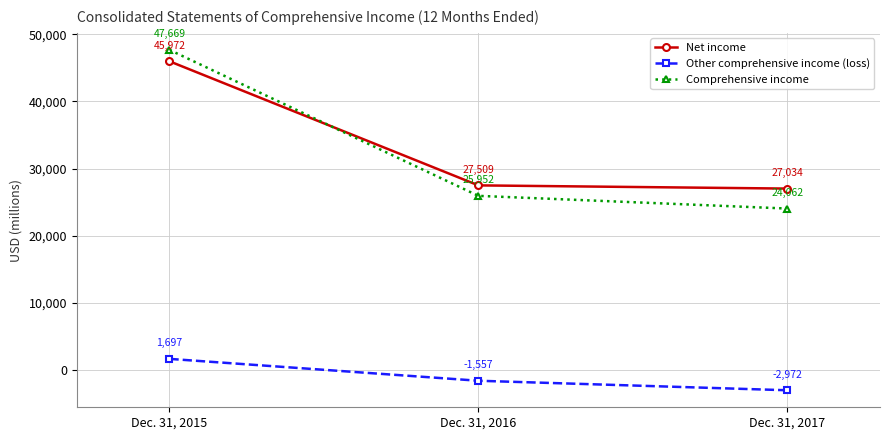

Count the number of categories in the chart.

3